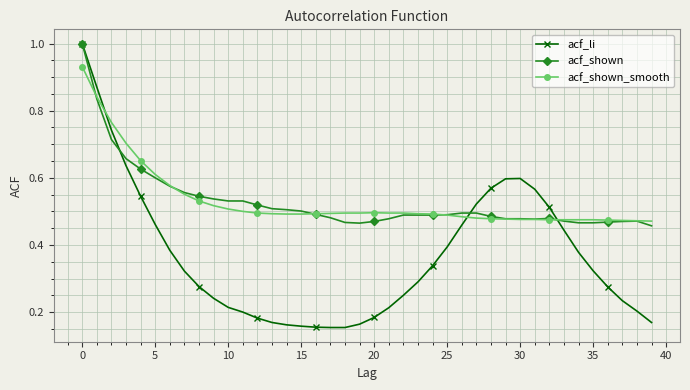

Which series has the widest spread of values?

acf_li